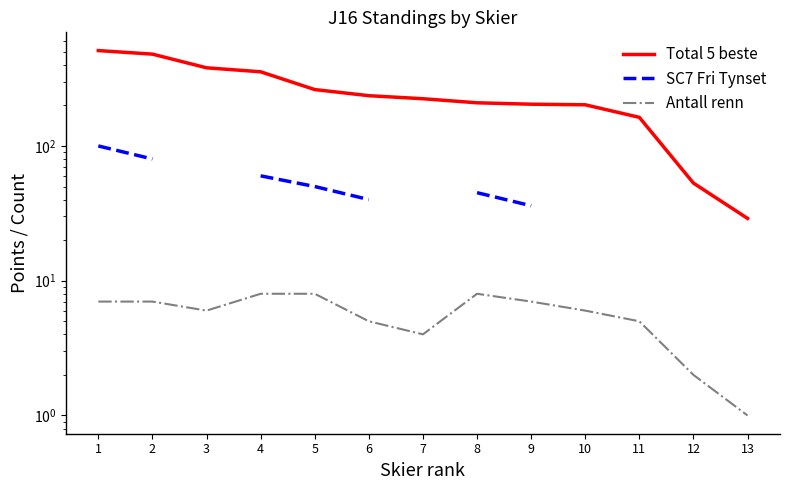

Is this an area chart (filled region under the line)?

No